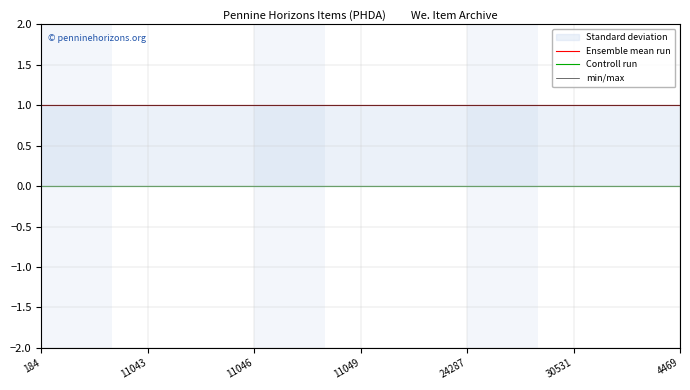

At which category is the sum across all series the highest?

184